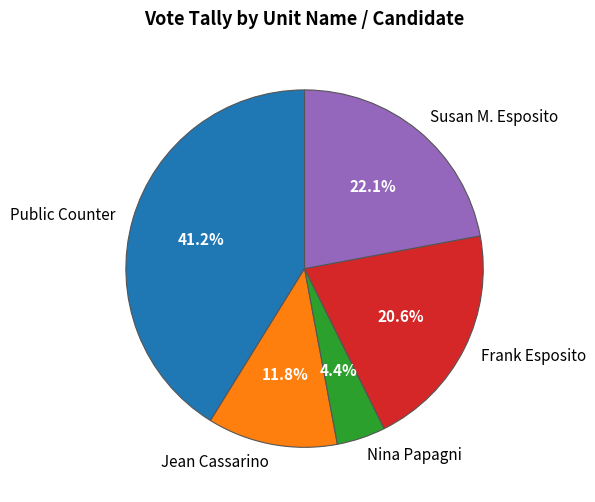

Rank the categories by value from lowest to highest.

Nina Papagni, Jean Cassarino, Frank Esposito, Susan M. Esposito, Public Counter